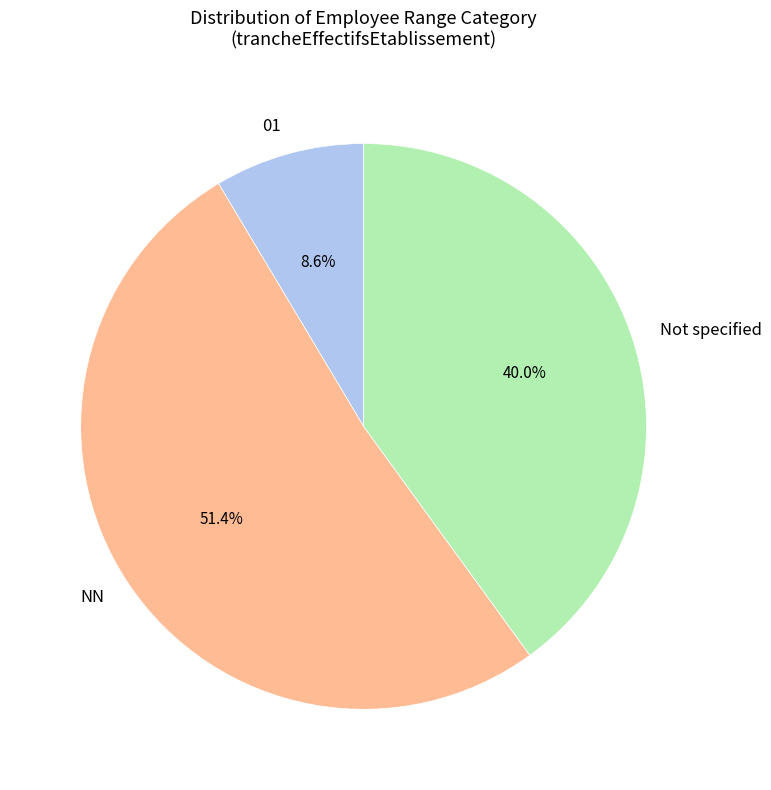

Which category accounts for the majority?

NN